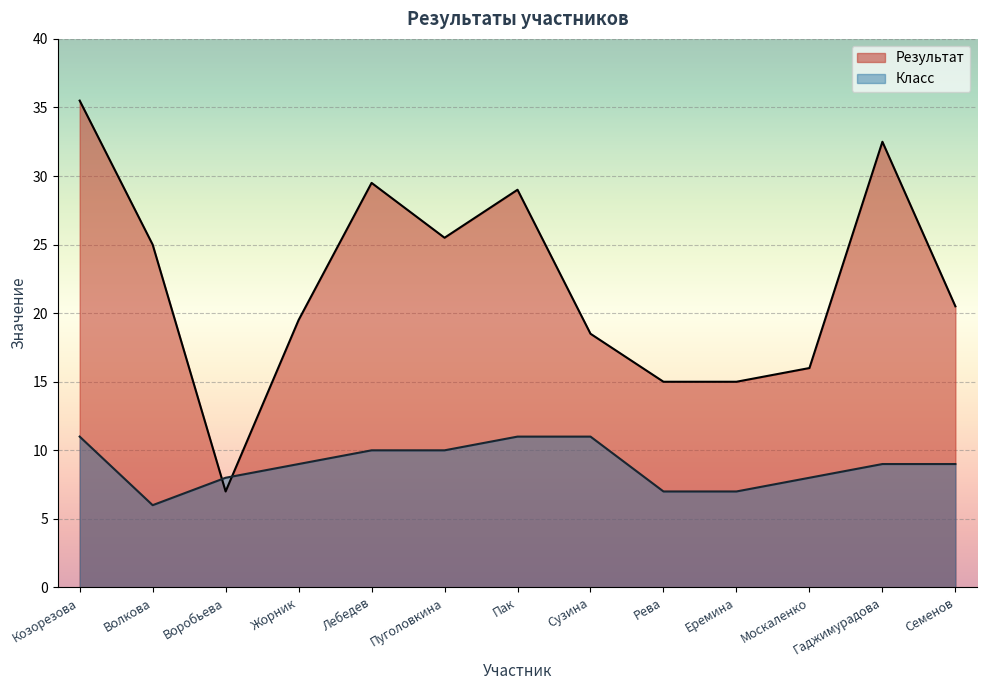

What is the label of the 1st point from the left?

Козорезова